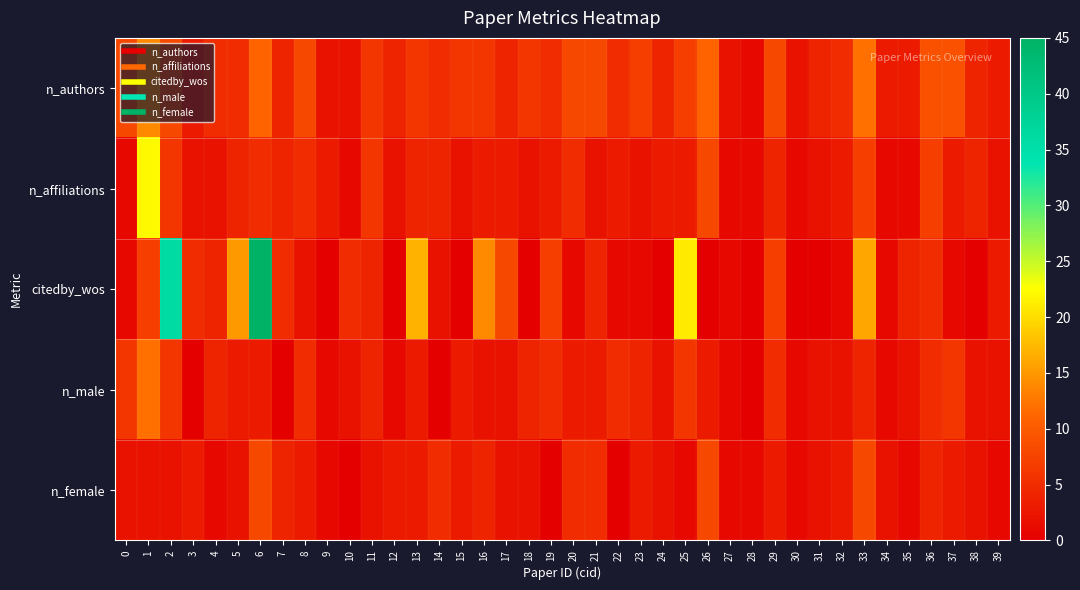

Reading left to right, what are all the values shown in this chart?

n_authors: 0=8	1=14	2=8	3=3	4=5	5=5	6=11	7=4	8=8	9=2	10=2	11=6	12=4	13=6	14=5	15=6	16=6	17=4	18=6	19=5	20=8	21=8	22=5	23=7	24=4	25=7	26=11	27=2	28=1	29=8	30=2	31=4	32=5	33=12	34=3	35=3	36=9	37=9	38=4	39=3
n_affiliations: 0=1	1=22	2=6	3=2	4=2	5=4	6=5	7=4	8=5	9=3	10=1	11=6	12=2	13=4	14=4	15=2	16=3	17=3	18=2	19=3	20=5	21=2	22=3	23=2	24=3	25=3	26=8	27=1	28=1	29=4	30=1	31=2	32=3	33=7	34=1	35=1	36=7	37=3	38=4	39=2
citedby_wos: 0=1	1=7	2=36	3=5	4=4	5=15	6=45	7=5	8=2	9=0	10=5	11=4	12=0	13=17	14=2	15=0	16=14	17=8	18=0	19=7	20=1	21=4	22=1	23=1	24=0	25=21	26=0	27=1	28=0	29=7	30=0	31=0	32=1	33=16	34=1	35=4	36=5	37=1	38=0	39=3
n_male: 0=6	1=12	2=6	3=0	4=4	5=3	6=3	7=0	8=5	9=1	10=2	11=4	12=1	13=3	14=0	15=3	16=2	17=2	18=4	19=5	20=3	21=3	22=5	23=4	24=2	25=6	26=3	27=1	28=0	29=5	30=1	31=2	32=2	33=4	34=1	35=2	36=5	37=6	38=2	39=2
n_female: 0=2	1=2	2=2	3=3	4=1	5=2	6=8	7=4	8=3	9=1	10=0	11=2	12=3	13=3	14=5	15=3	16=4	17=2	18=2	19=0	20=5	21=5	22=0	23=3	24=2	25=1	26=8	27=1	28=1	29=3	30=1	31=2	32=3	33=8	34=2	35=1	36=4	37=3	38=2	39=1